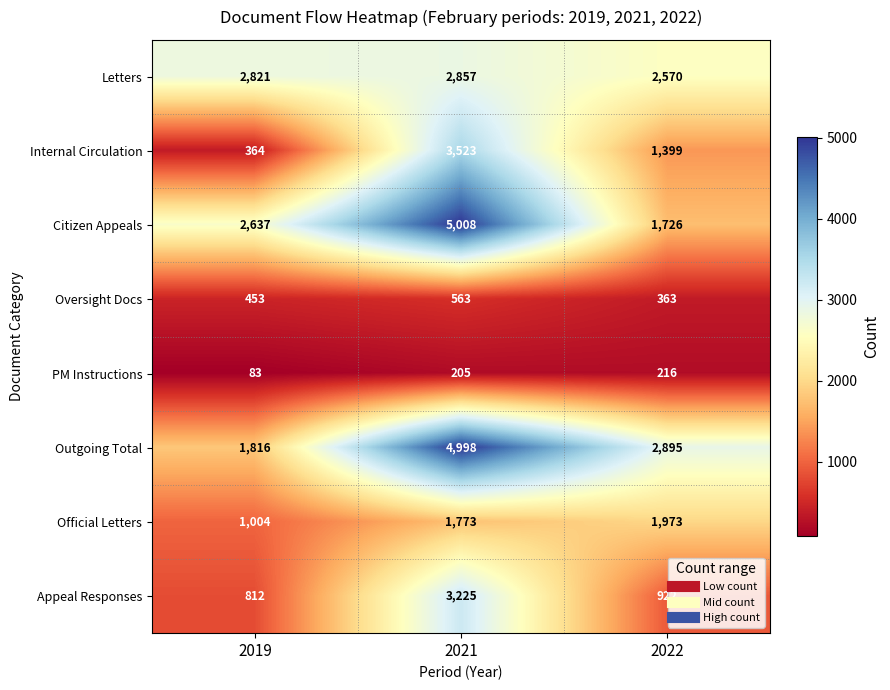

What is the spread (max minus min) of values at 2022?

2679